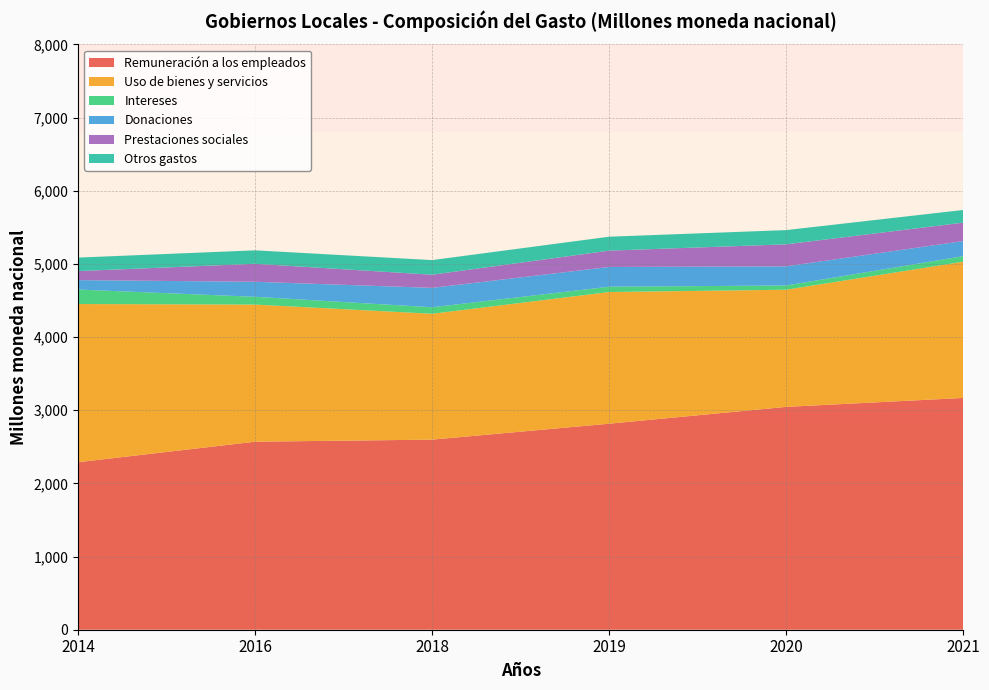

Reading right to left, list all the values displayed in this chart.

Remuneración a los empleados: 3167.6	3045.4	2815.6	2597.9	2569.6	2289.5
Uso de bienes y servicios: 1861.6	1601.1	1799.5	1720.0	1874.0	2161.7
Intereses: 76.0	57.7	72.8	89.2	106.3	197.7
Donaciones: 205.8	261.9	269.8	265.0	205.3	129.1
Prestaciones sociales: 252.2	300.9	223.2	179.5	245.7	123.5
Otros gastos: 173.3	194.4	190.4	199.9	183.9	184.2